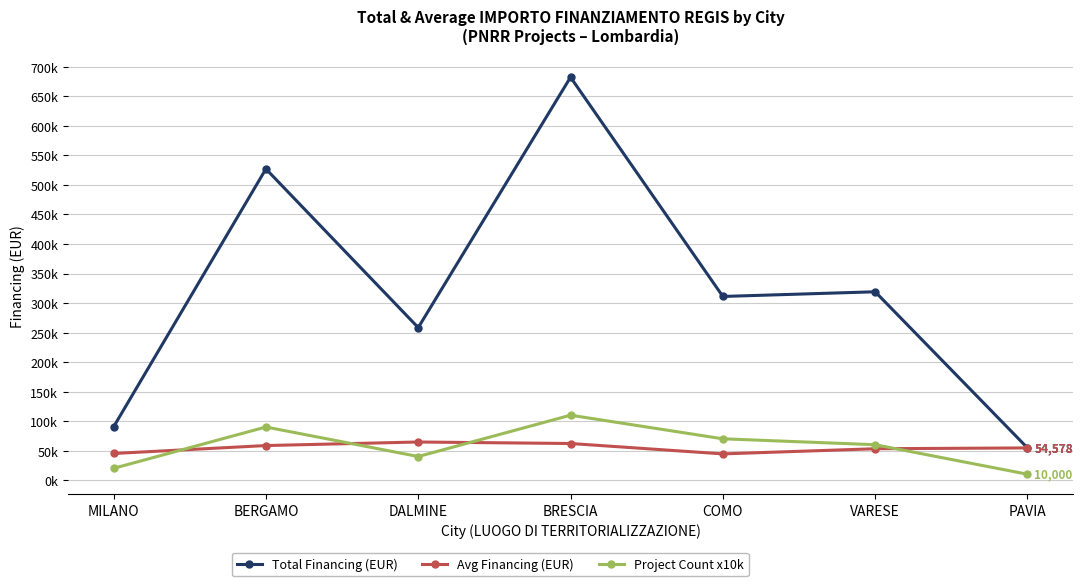

Reading left to right, what are all the values shown in this chart?

Total Financing (EUR): 90268.6	527175.5	258386.7	682502.5	311137.0	319070.1	54577.6
Avg Financing (EUR): 45134.3	58575.1	64596.7	62045.7	44448.1	53178.4	54577.6
Project Count x10k: 20000.0	90000.0	40000.0	110000.0	70000.0	60000.0	10000.0